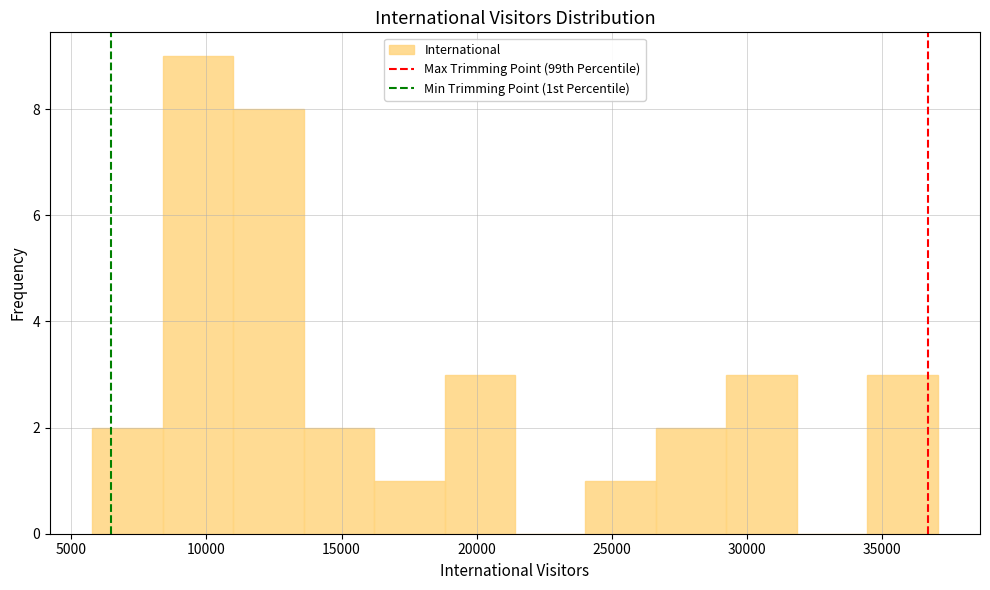

Which range on the x-axis has the tallest bar?

8500 to 11000